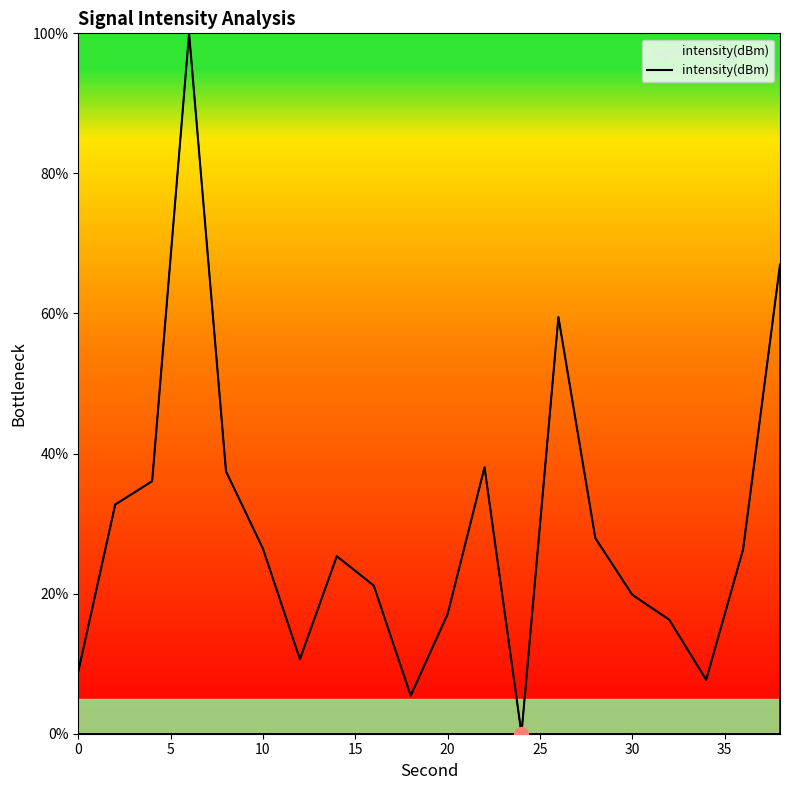

What is the maximum value shown in the chart?

100.0